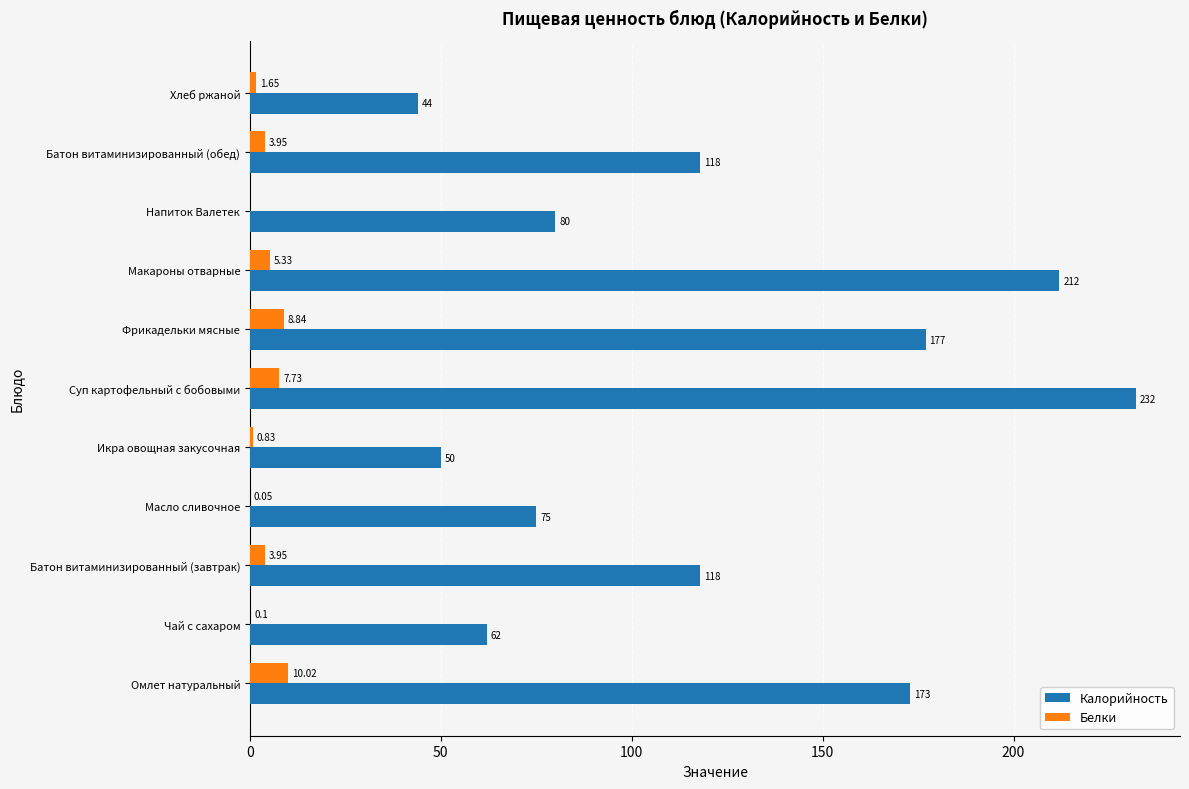

What is the sum of all Калорийность values?

1341.0